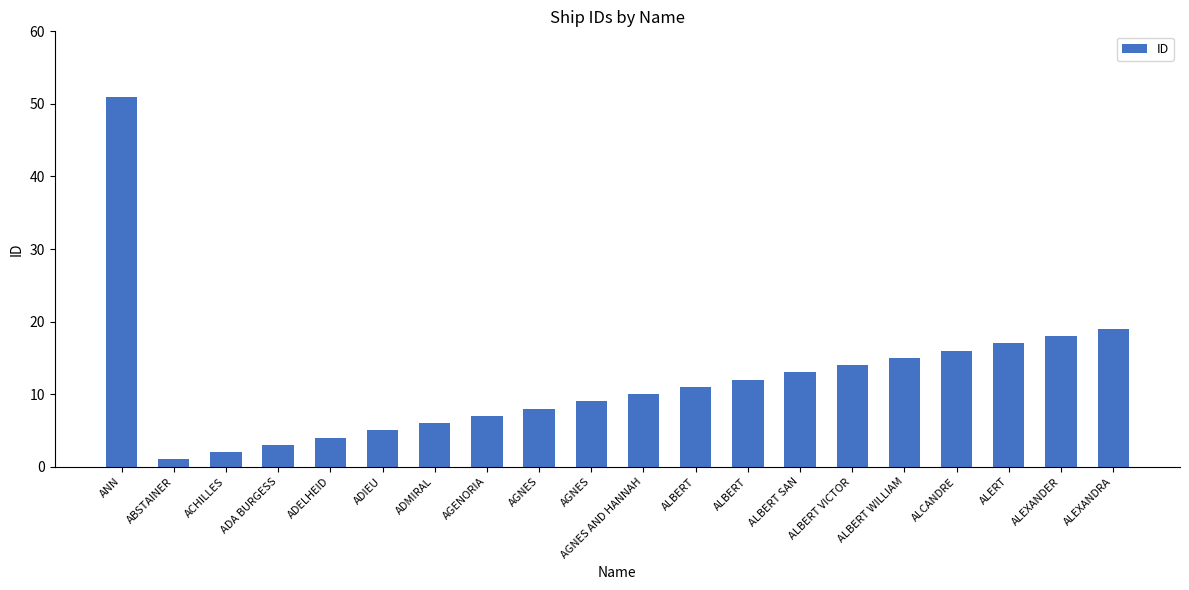

How many bars are there in total?

20